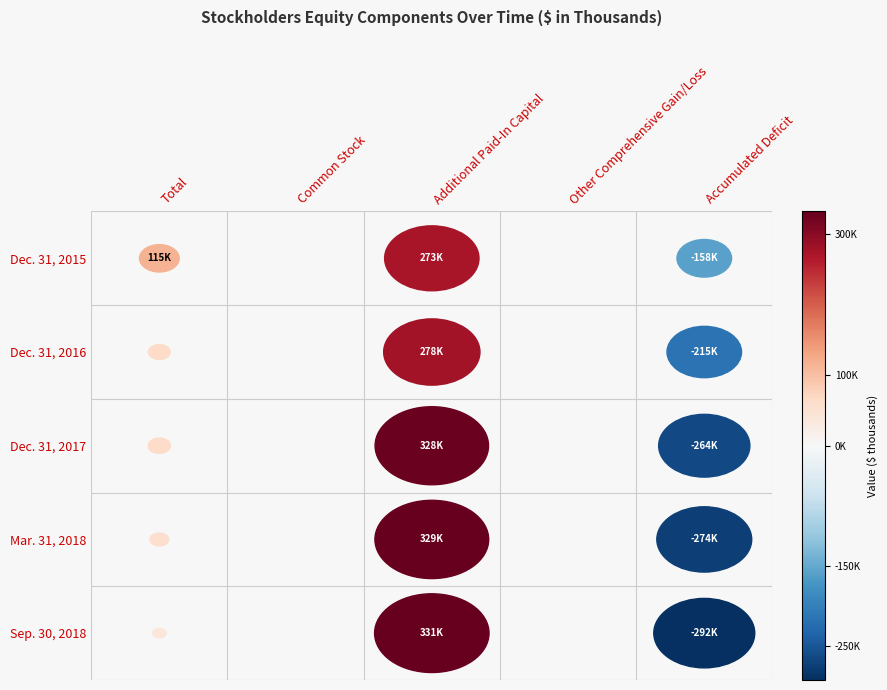

True or false: Dec. 31, 2017 has a value of -120 at Other Comprehensive Gain/Loss.

True